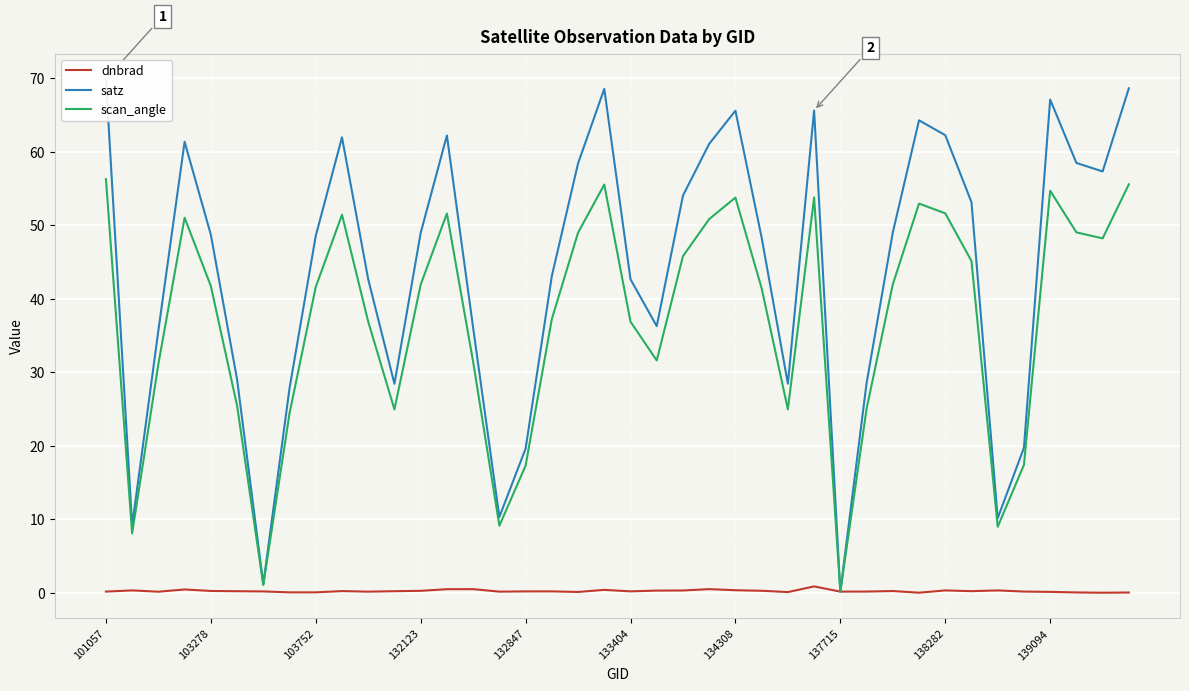

Does the chart display data point markers on the line(s)?

No